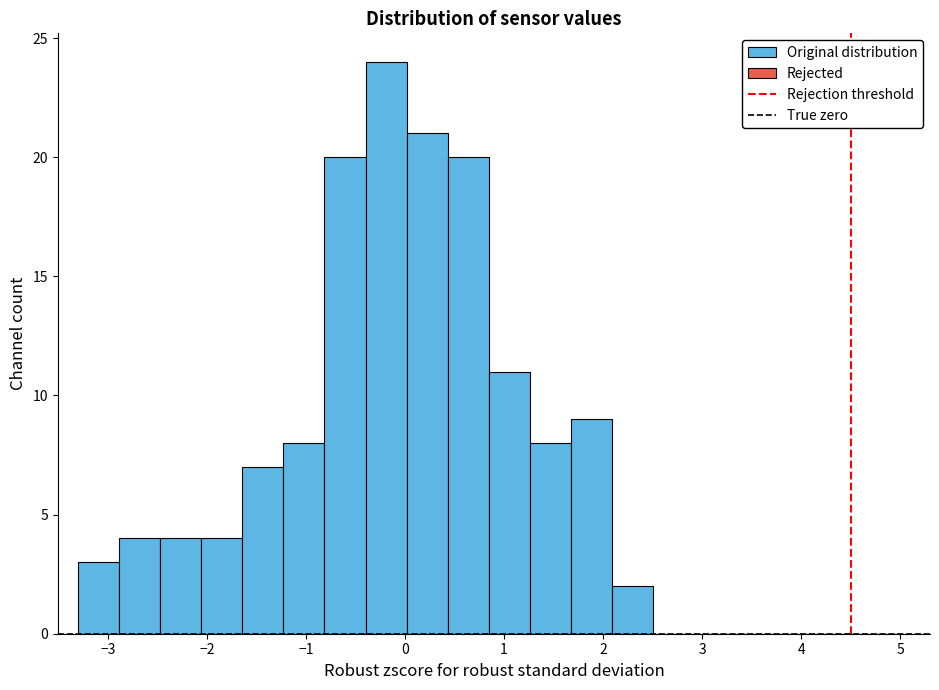

Reading left to right, list every bar in this chart as the range it spans on the x-axis followed by its height. Neither the bar edges nor the heights are printed on the chart, so give them approximately, as read against the axes.

-3.3 to -2.9: 3
-2.9 to -2.5: 4
-2.5 to -2.1: 4
-2.1 to -1.6: 4
-1.6 to -1.2: 7
-1.2 to -0.8: 8
-0.8 to -0.4: 20
-0.4 to 0.0: 24
0.0 to 0.4: 21
0.4 to 0.8: 20
0.8 to 1.3: 11
1.3 to 1.7: 8
1.7 to 2.1: 9
2.1 to 2.5: 2
2.5 to 2.9: 0
2.9 to 3.3: 0
3.3 to 3.8: 0
3.8 to 4.2: 0
4.2 to 4.6: 0
4.6 to 5.0: 0